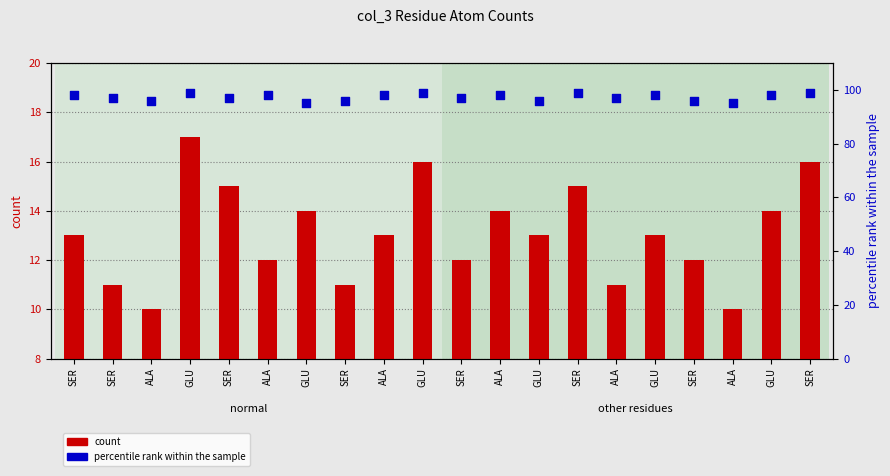

What is the total value across all series at GLU?

116